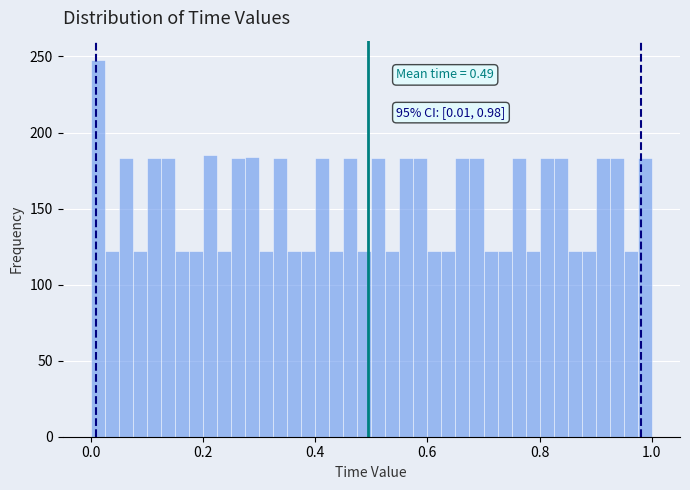

Read against the x-axis, roughly where is the centre of the tallest bar?

0.02